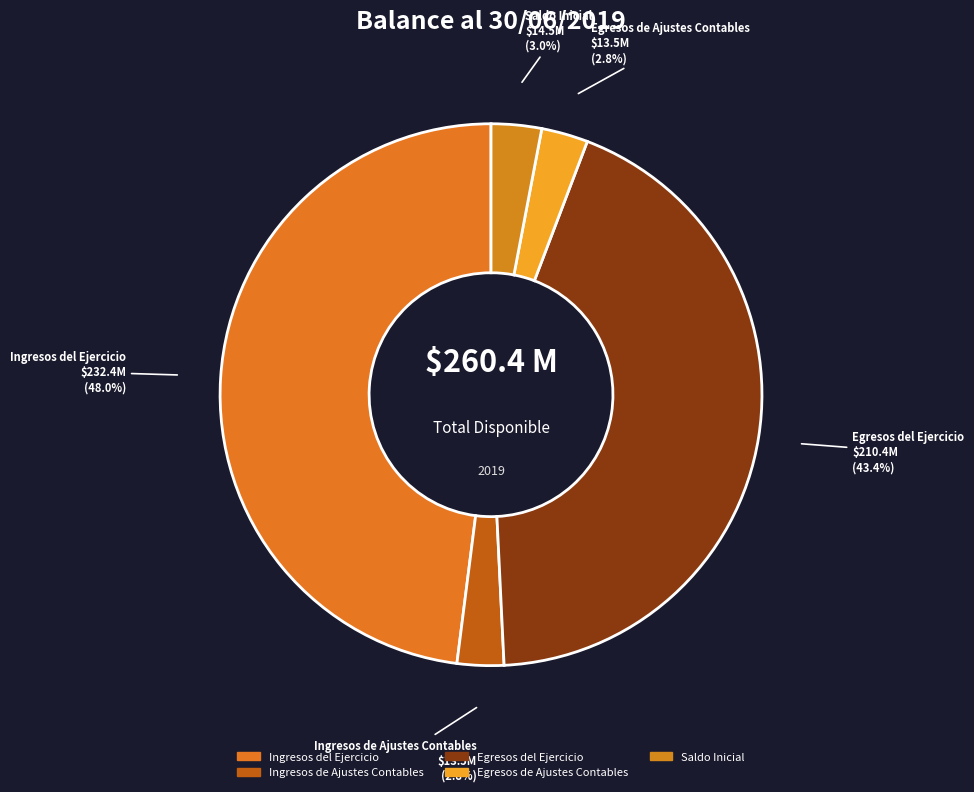

How many slices are in this pie chart?

5